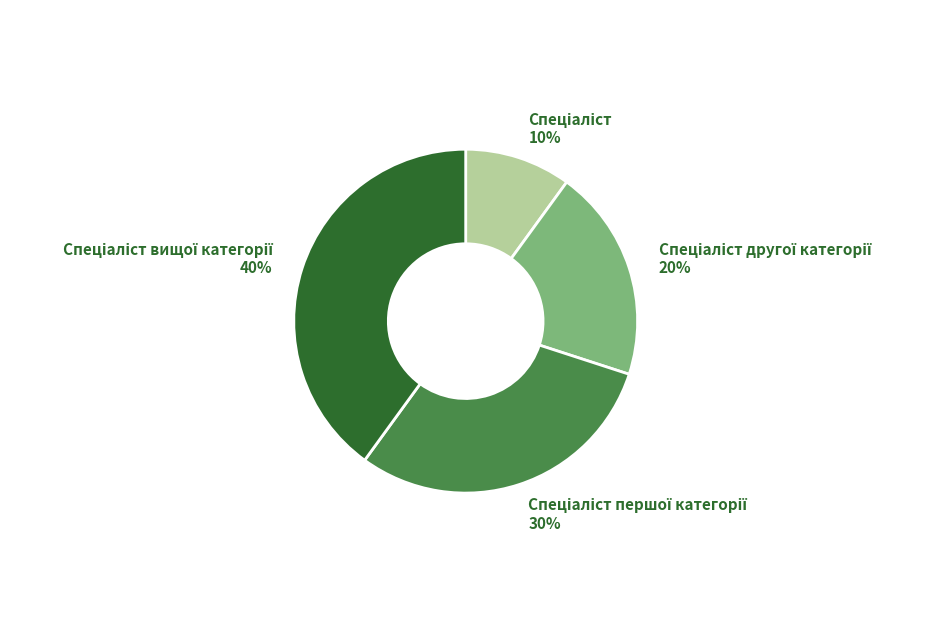

Does any single category account for the majority?

No